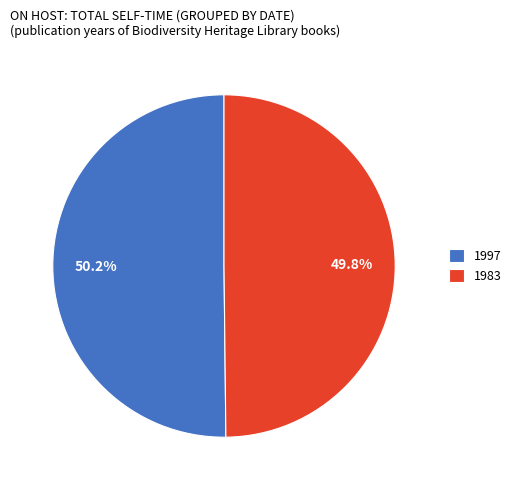

How much of the chart is everything except 1983?

50.2%